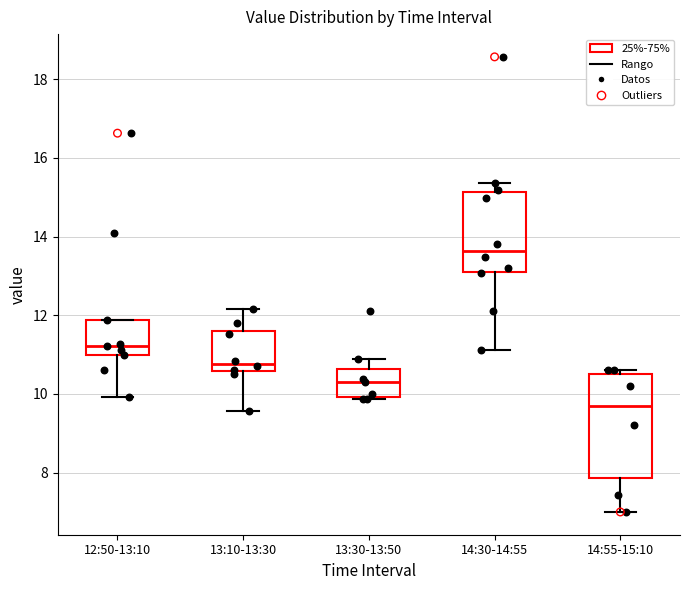

Comparing the boxes themselves (not the whiskers), which one is the tallest?

14:55-15:10